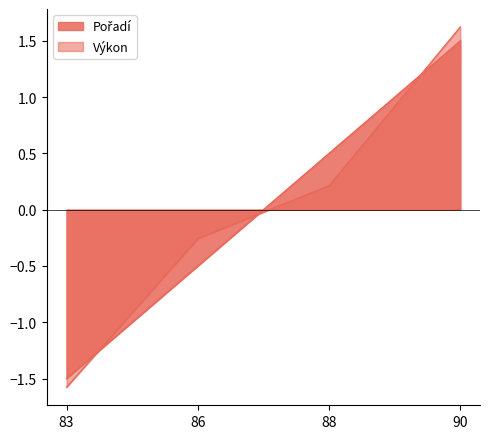

Does the chart have visible grid lines?

No